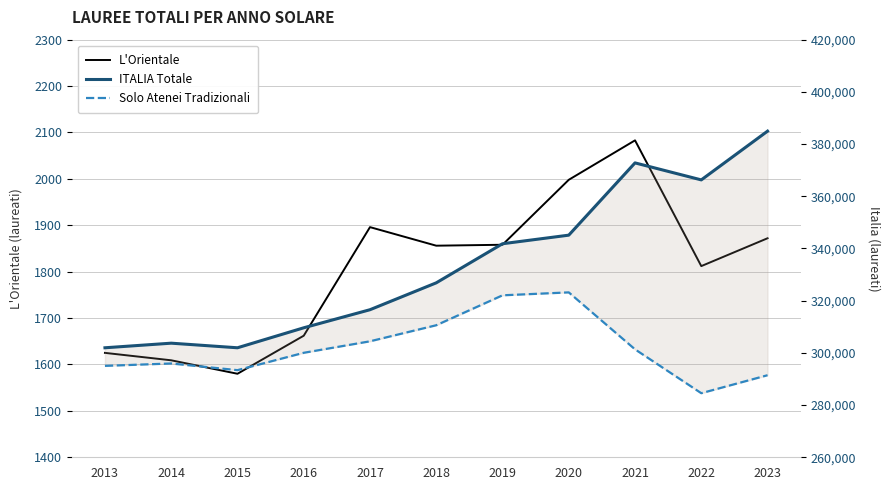

Where is the first local maximum for L'Orientale?

2017